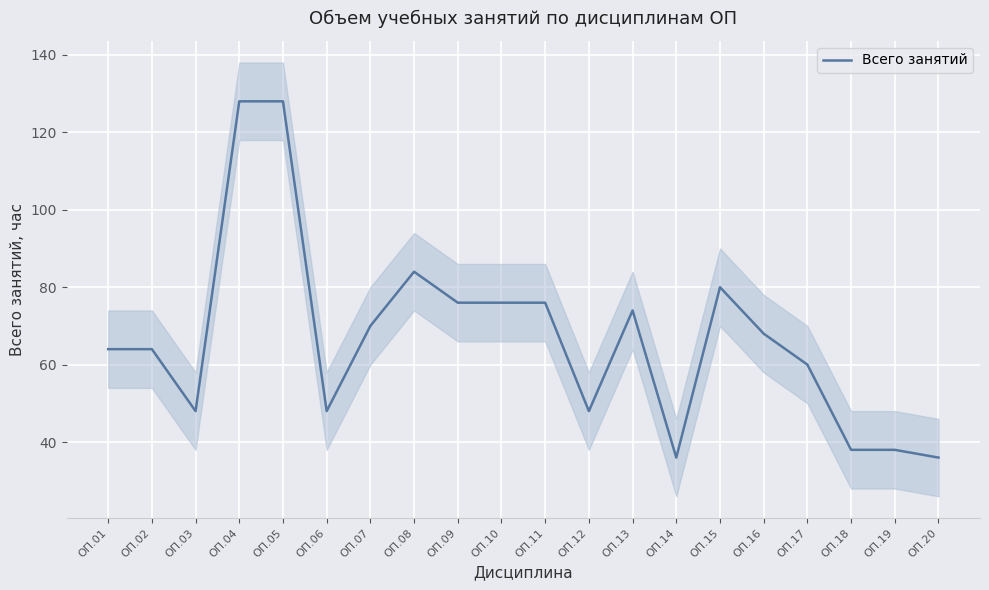

Rank the categories by value from lowest to highest.

ОП.14, ОП.20, ОП.18, ОП.19, ОП.03, ОП.06, ОП.12, ОП.17, ОП.01, ОП.02, ОП.16, ОП.07, ОП.13, ОП.09, ОП.10, ОП.11, ОП.15, ОП.08, ОП.04, ОП.05